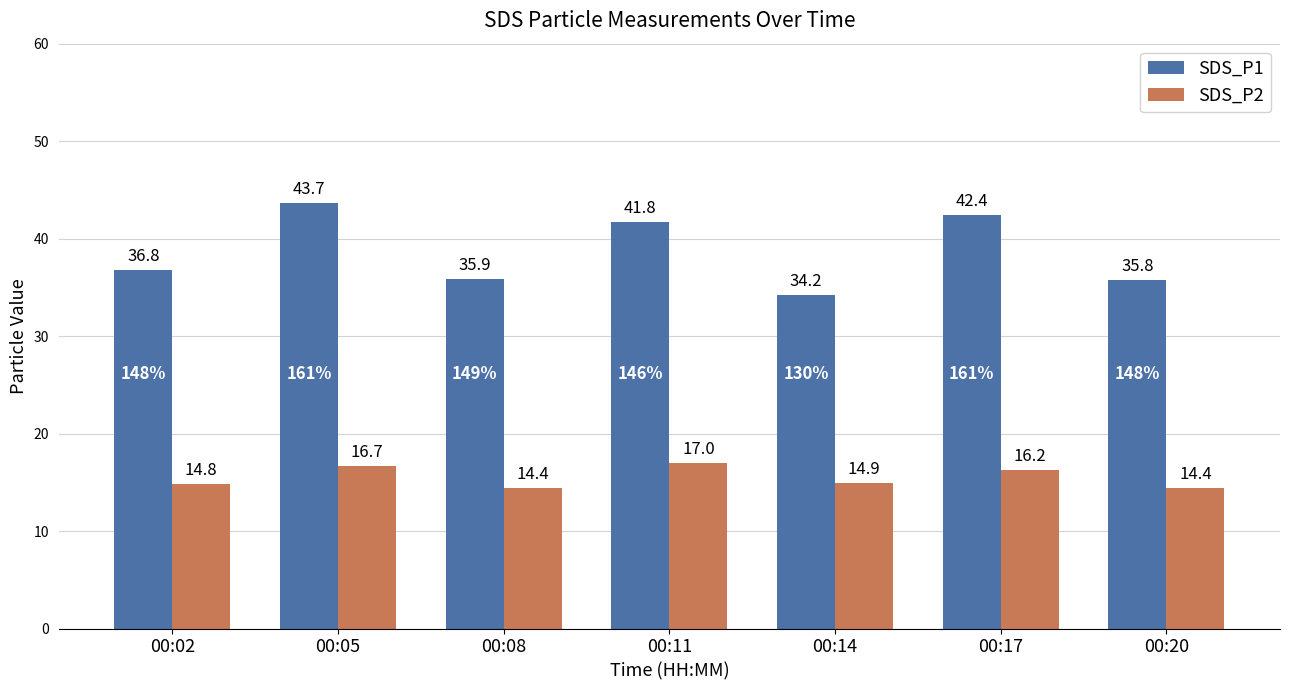

Rank the series by their maximum value, from highest to lowest.

SDS_P1, SDS_P2